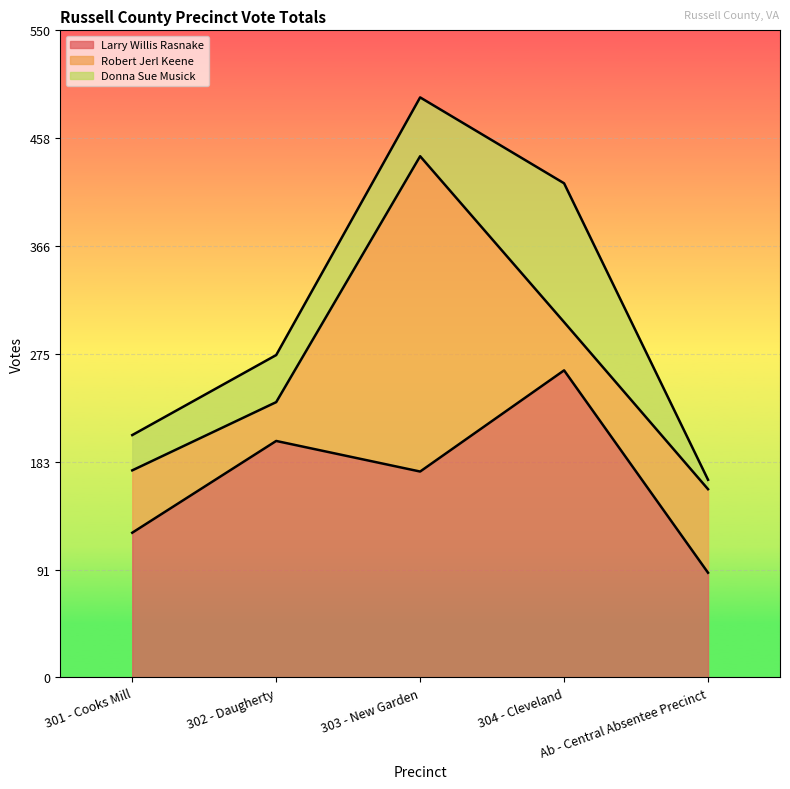

True or false: Larry Willis Rasnake has a value of 175 at 303 - New Garden.

True